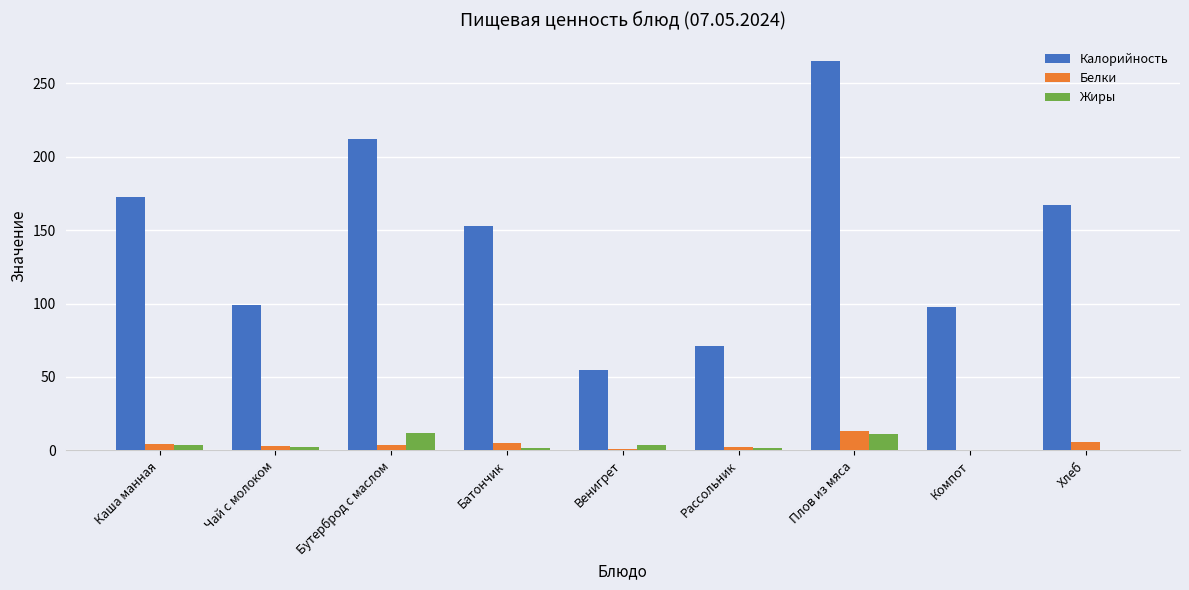

Is it true that Калорийность equals 167.0 at Хлеб?

True